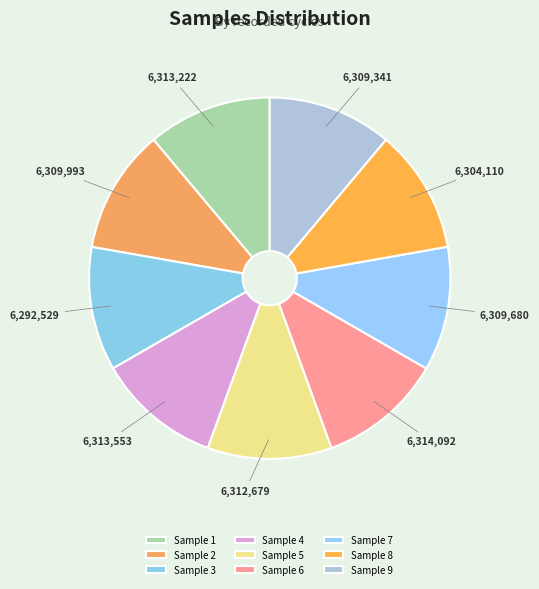

What is the ratio of the value at 6,314,092 to the value at 6,312,679?

1.0